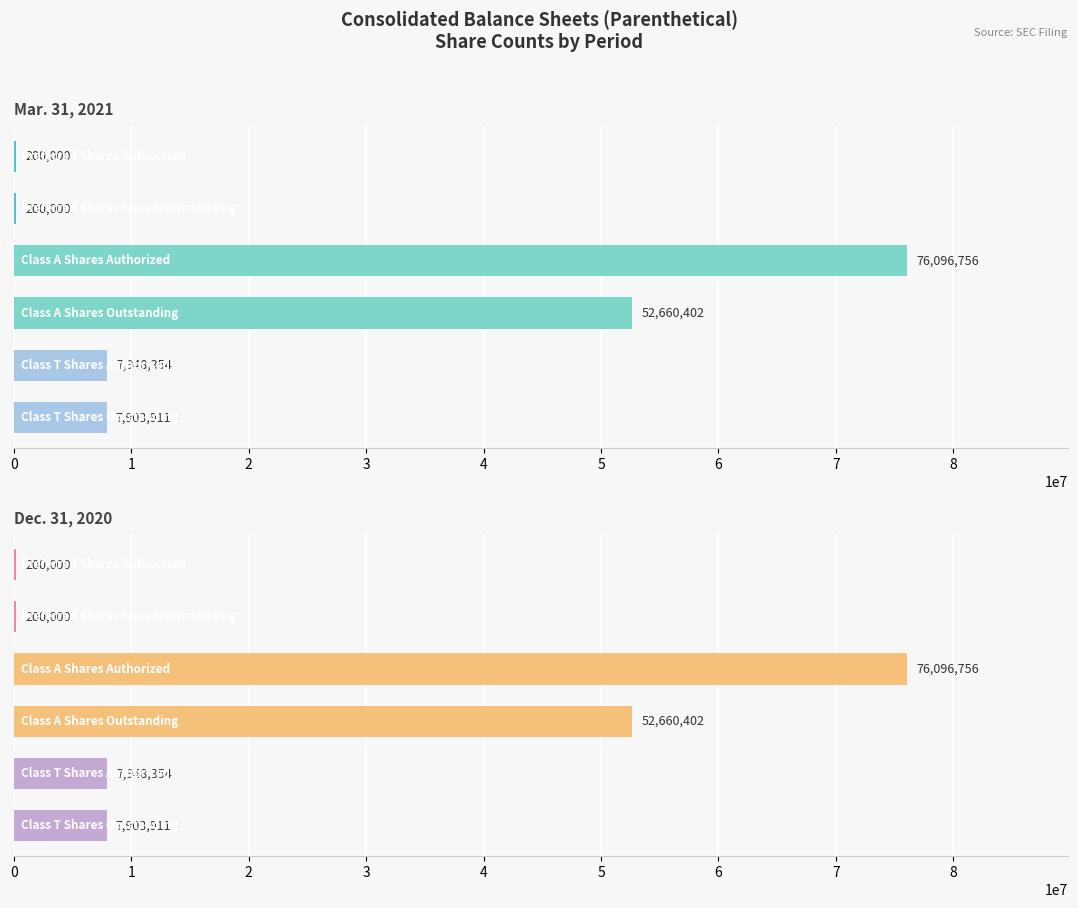

How many groups of bars are there?

6